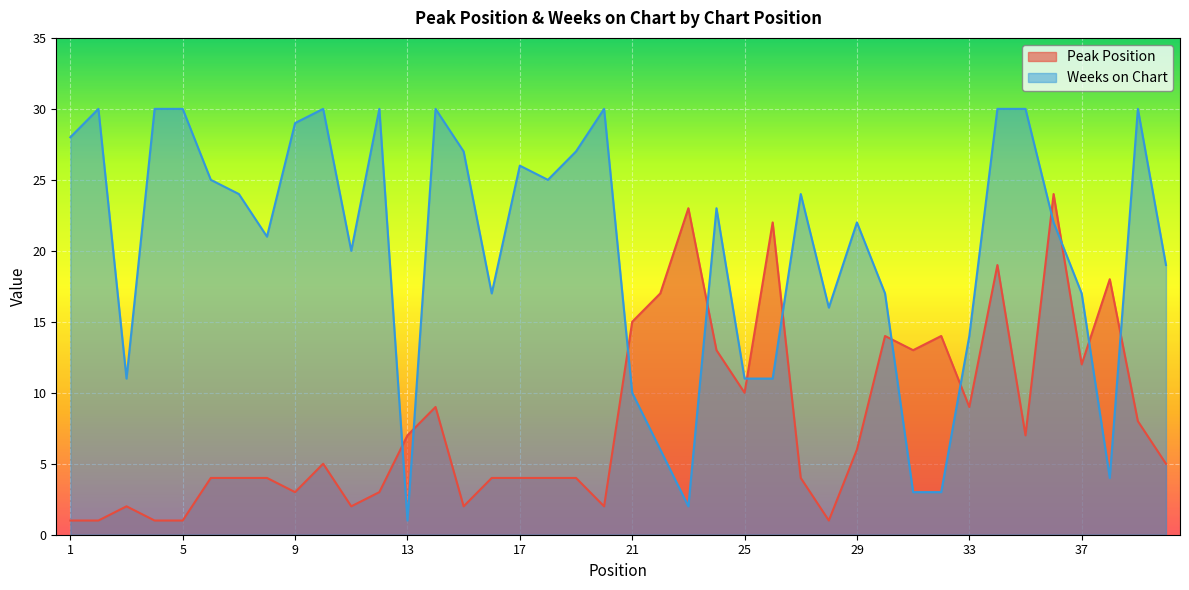

After their last crossing, which series has the higher values: Weeks on Chart or Peak Position?

Weeks on Chart